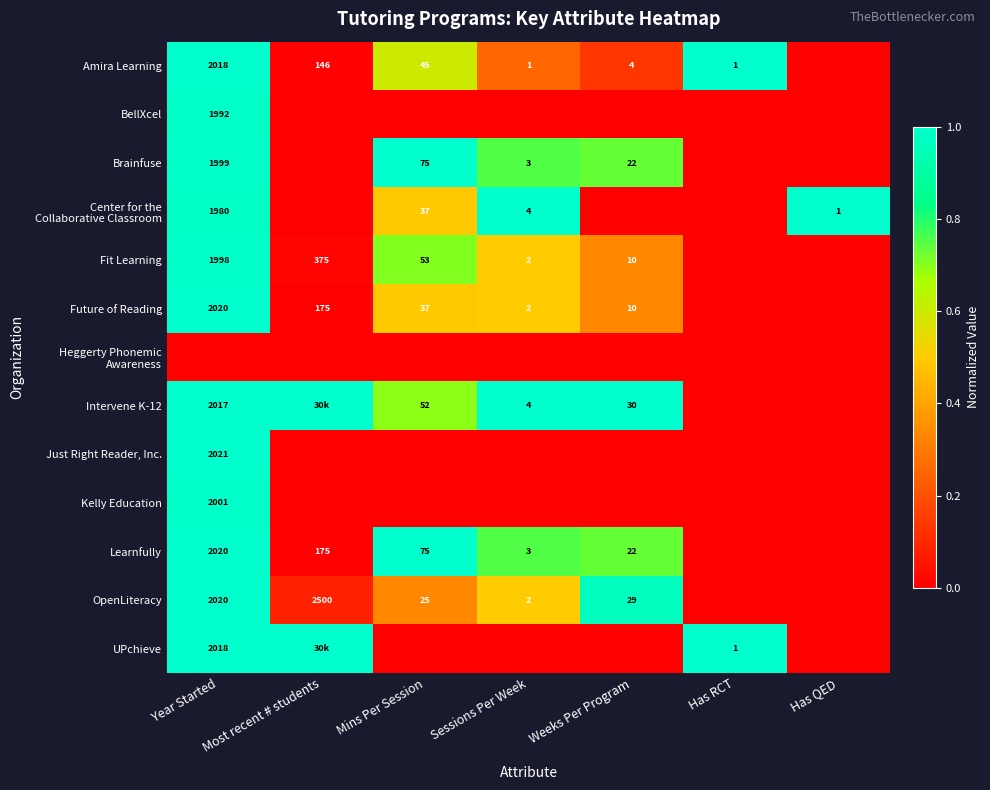

Is the value of Learnfully at Year Started greater than the value of OpenLiteracy at Sessions Per Week?

Yes